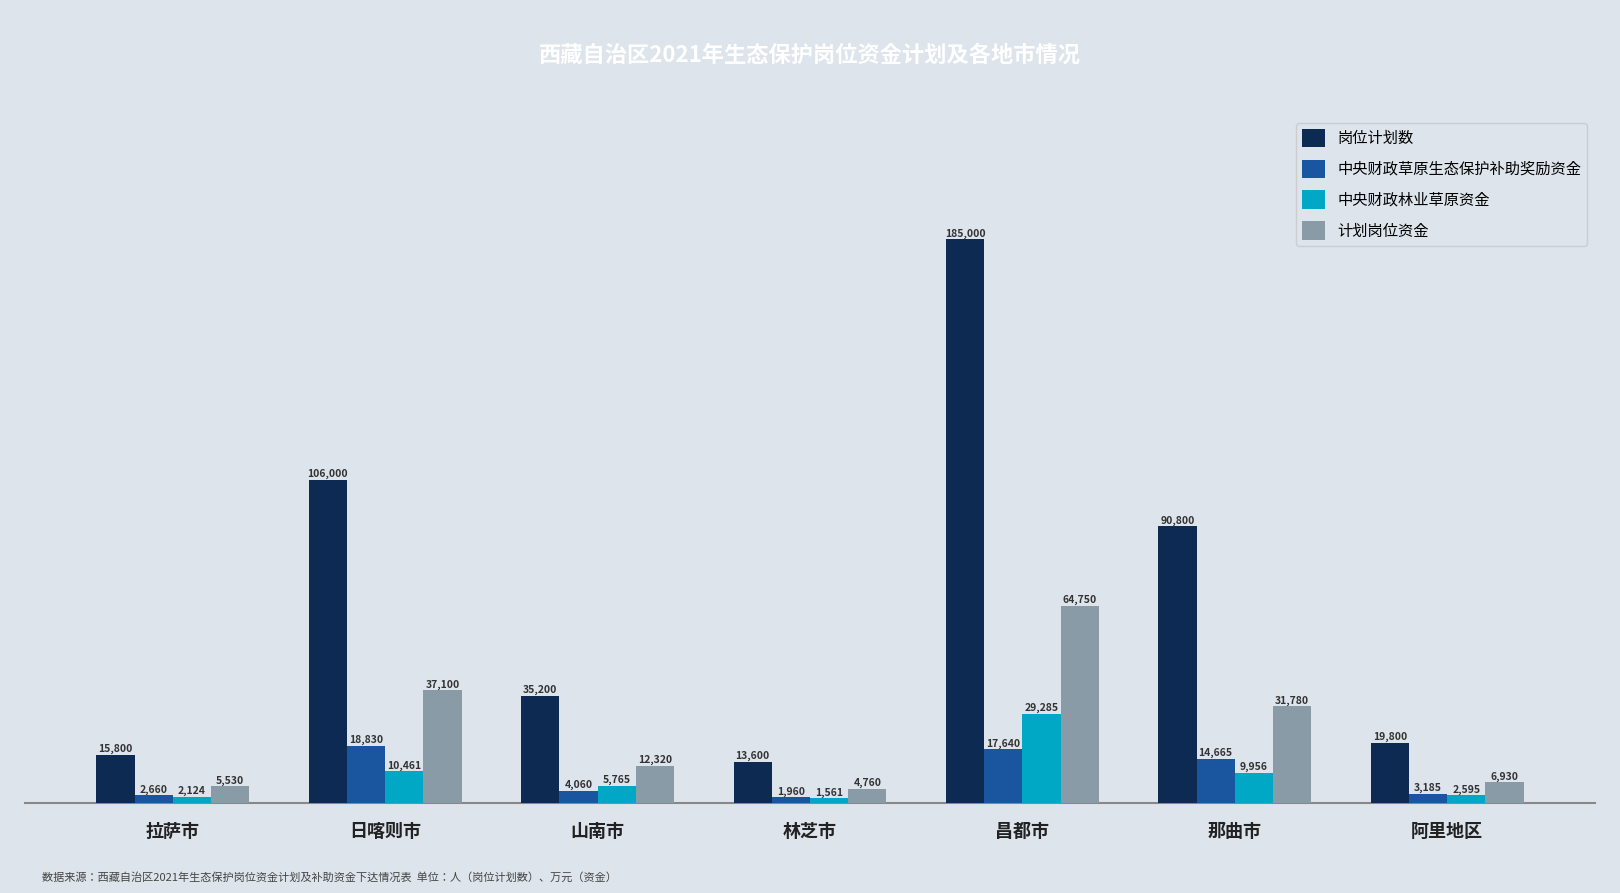

At how many categories does at least one series exceed 118552?

1